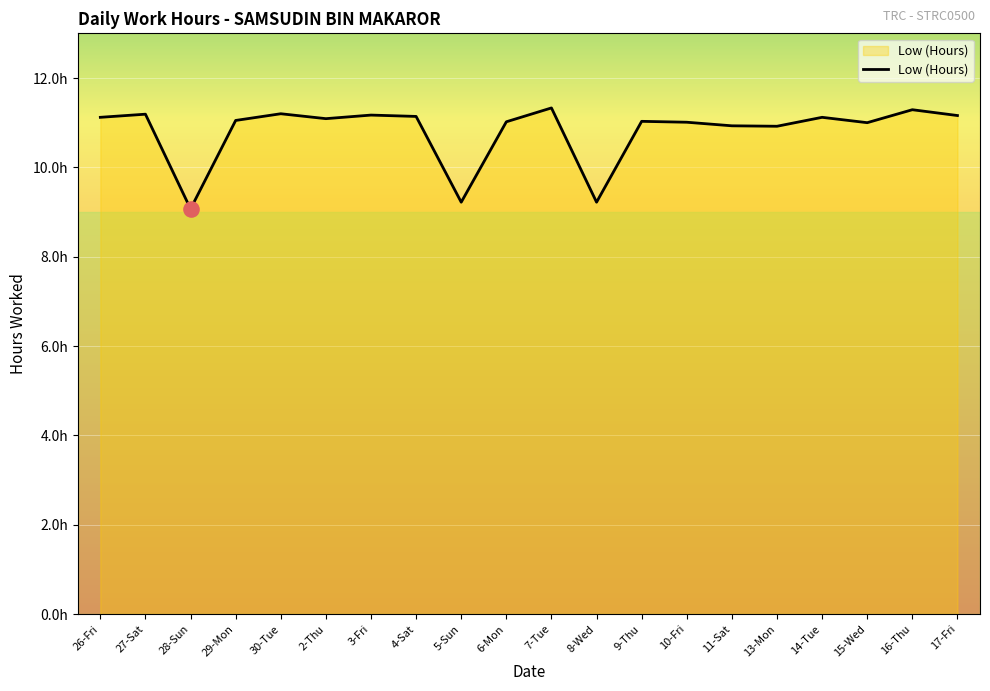

Which has a higher value, 6-Mon or 10-Fri?

6-Mon